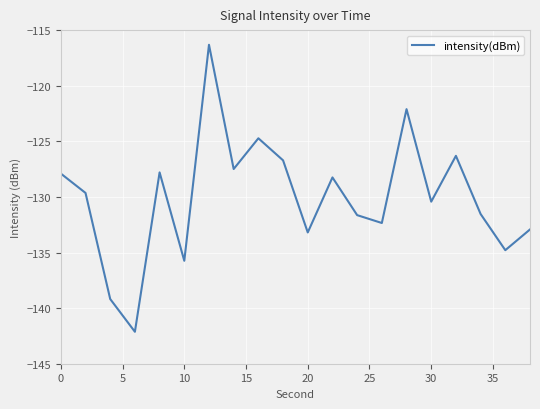

What is the average value?

-130.1